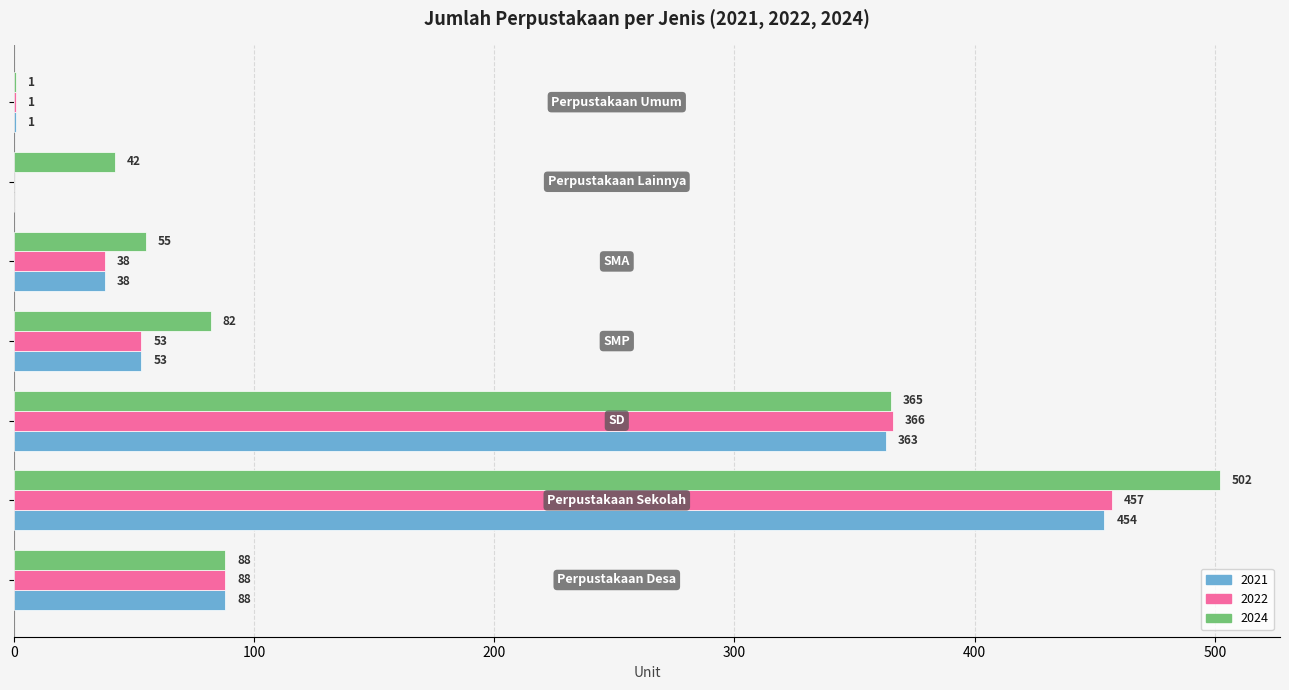

Which series has the largest total across all categories?

2024